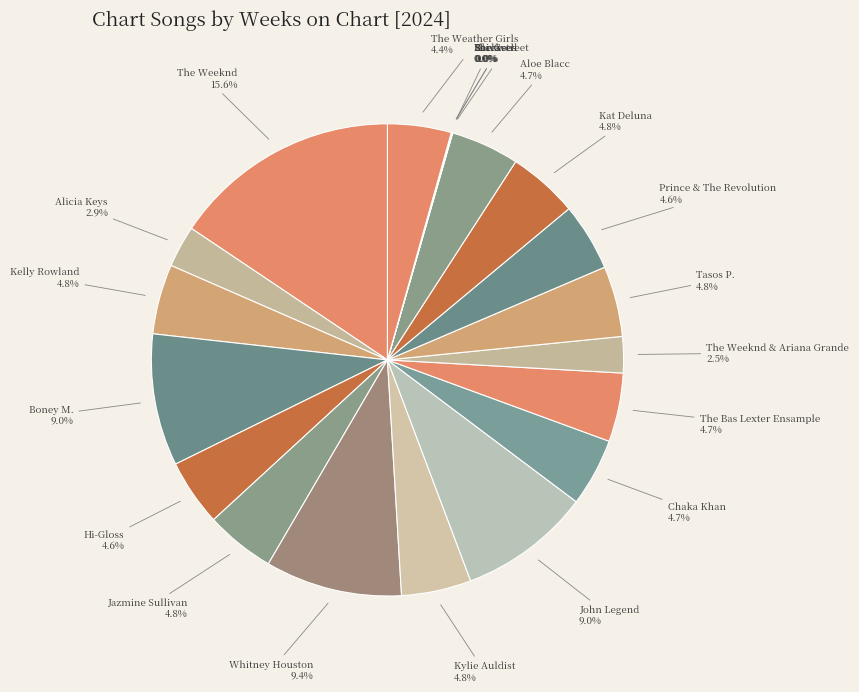

Which has a higher value, Boney M. or The Weeknd?

The Weeknd